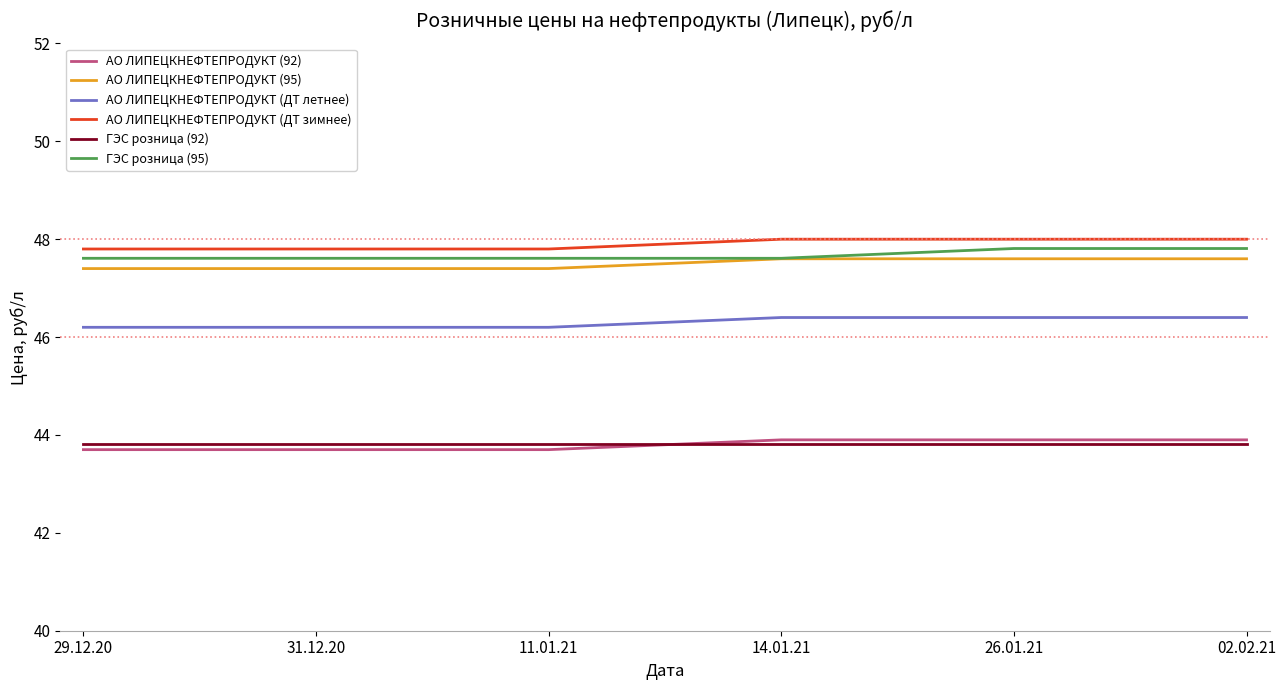

What is the highest value of the АО ЛИПЕЦКНЕФТЕПРОДУКТ (ДТ летнее) series?

46.4